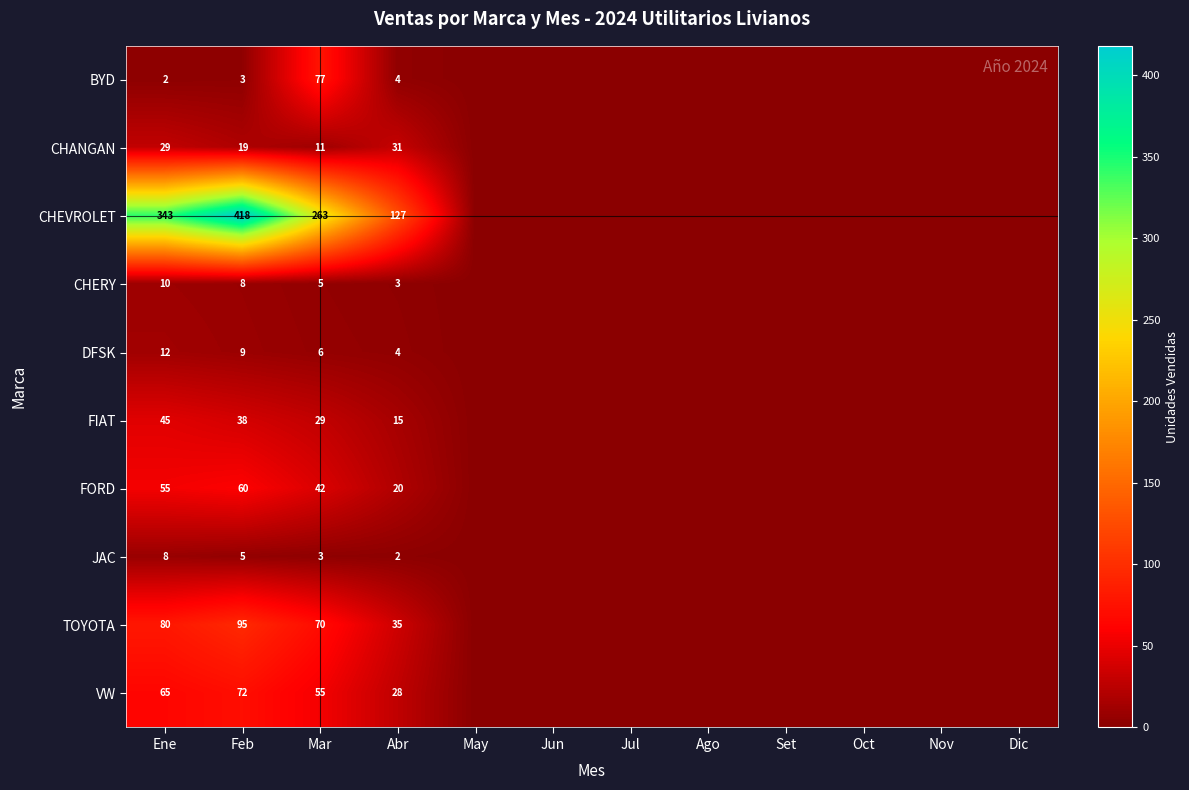

The value of BYD at Feb is 3. True or false?

True